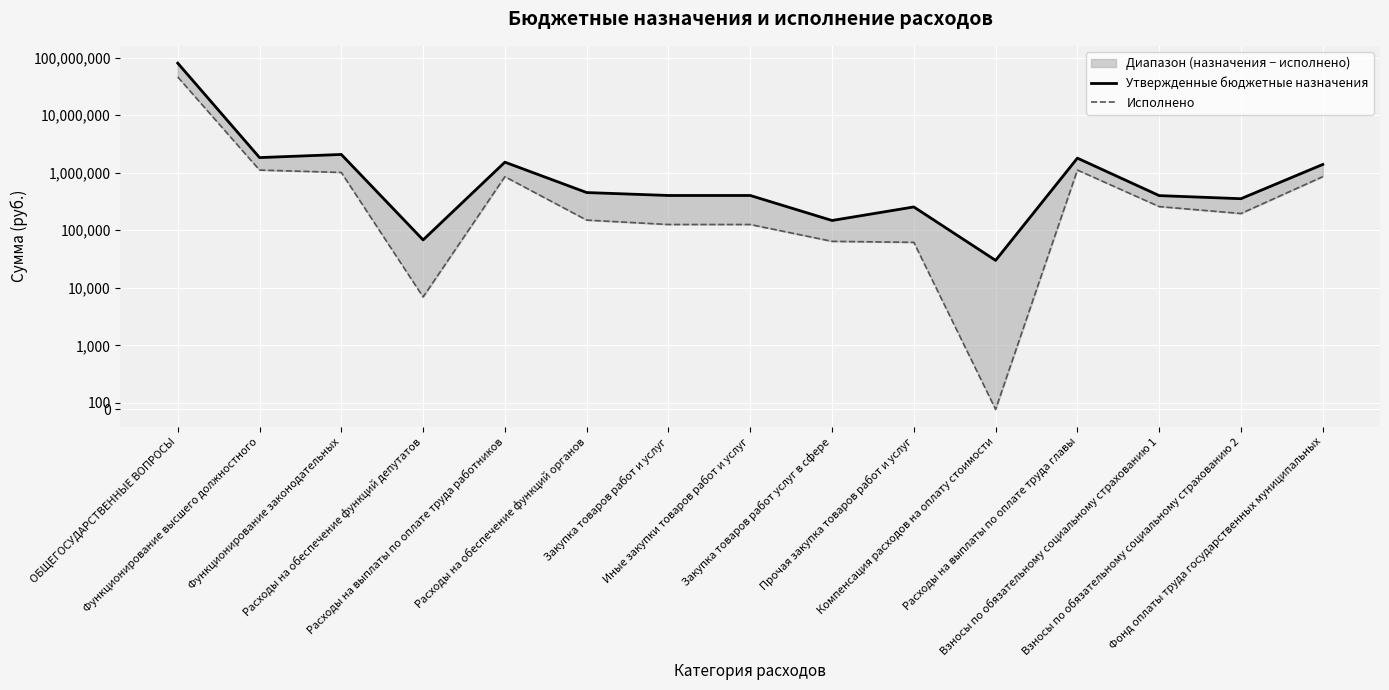

What is the label of the 9th point from the left?

Закупка товаров работ услуг в сфере